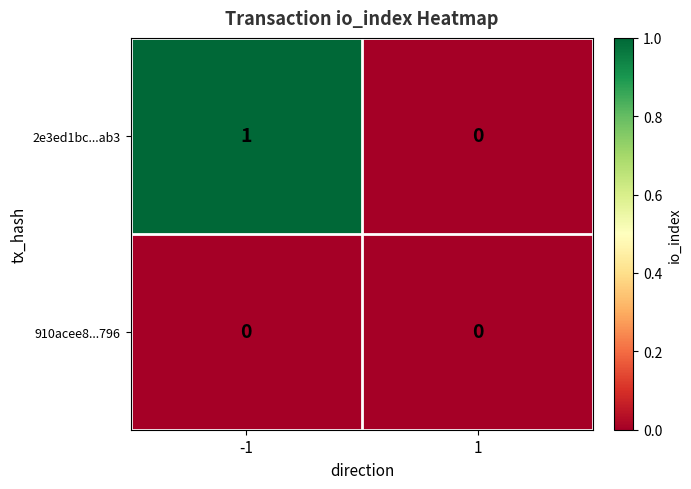

Count the number of data series in this chart.

2